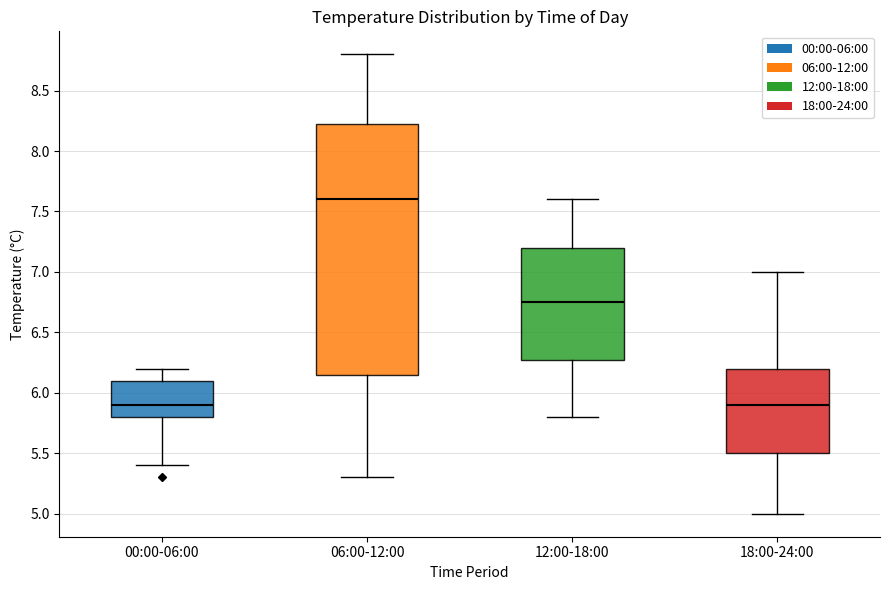

Which box is the tallest, from its lower edge to its upper edge?

06:00-12:00